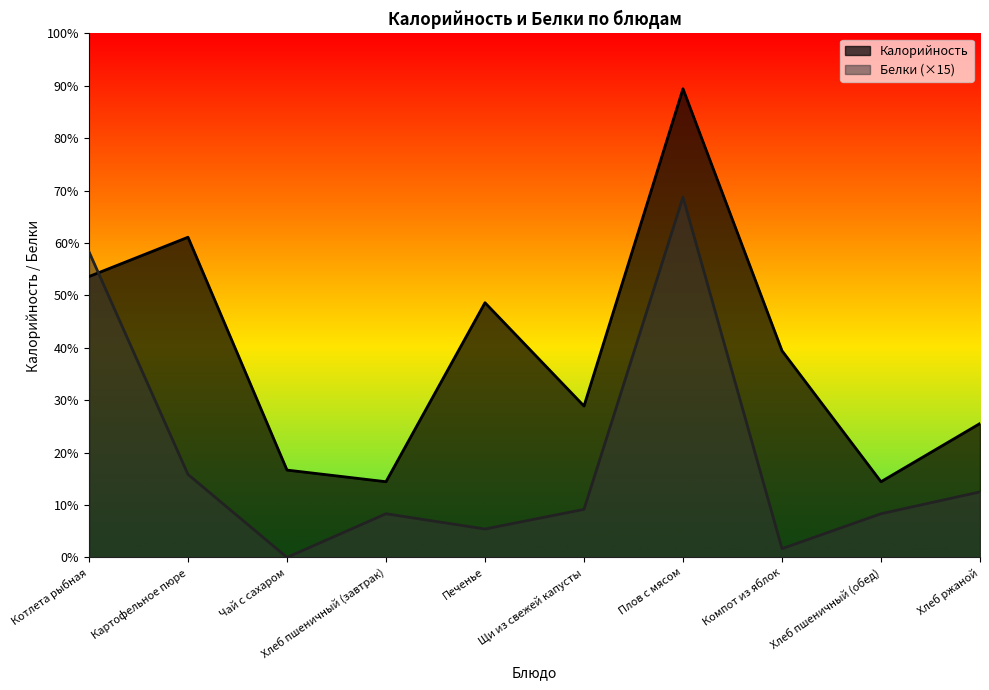

Reading left to right, extract all data points from this chart.

Калорийность: 193.0	220.0	60.0	52.0	175.0	104.0	322.0	142.0	52.0	92.0
Белки: 210.0	57.0	0.0	30.0	19.5	33.0	247.5	6.0	30.0	45.0